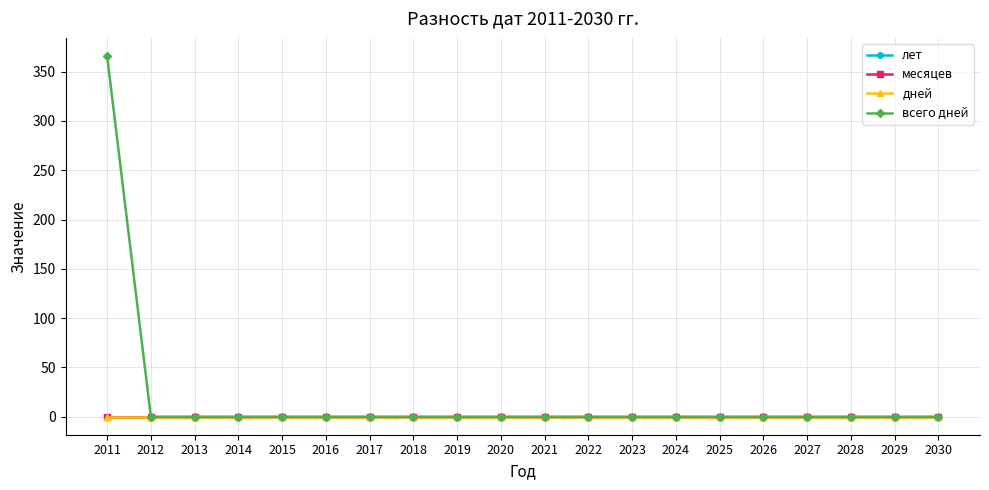

Reading left to right, list all the values displayed in this chart.

лет: 2011=0	2012=0	2013=0	2014=0	2015=0	2016=0	2017=0	2018=0	2019=0	2020=0	2021=0	2022=0	2023=0	2024=0	2025=0	2026=0	2027=0	2028=0	2029=0	2030=0
месяцев: 2011=0	2012=0	2013=0	2014=0	2015=0	2016=0	2017=0	2018=0	2019=0	2020=0	2021=0	2022=0	2023=0	2024=0	2025=0	2026=0	2027=0	2028=0	2029=0	2030=0
дней: 2011=0	2012=0	2013=0	2014=0	2015=0	2016=0	2017=0	2018=0	2019=0	2020=0	2021=0	2022=0	2023=0	2024=0	2025=0	2026=0	2027=0	2028=0	2029=0	2030=0
всего дней: 2011=366	2012=0	2013=0	2014=0	2015=0	2016=0	2017=0	2018=0	2019=0	2020=0	2021=0	2022=0	2023=0	2024=0	2025=0	2026=0	2027=0	2028=0	2029=0	2030=0